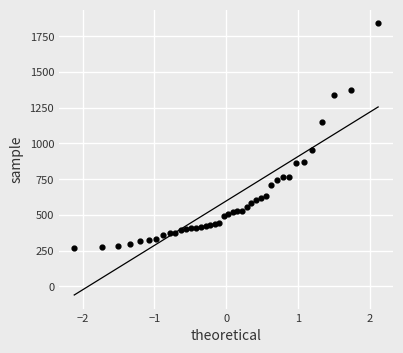

What is the range of Y values (max minus min)?

1570